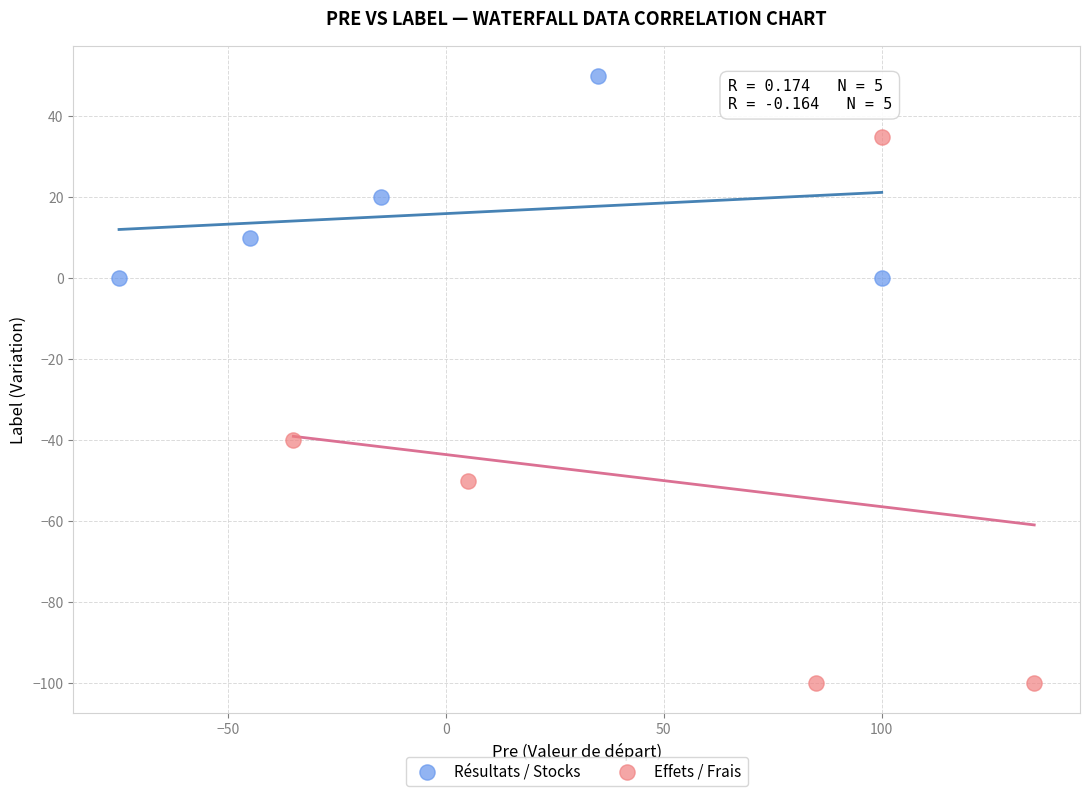

What are all the series names shown in the legend?

Résultats / Stocks, Effets / Frais